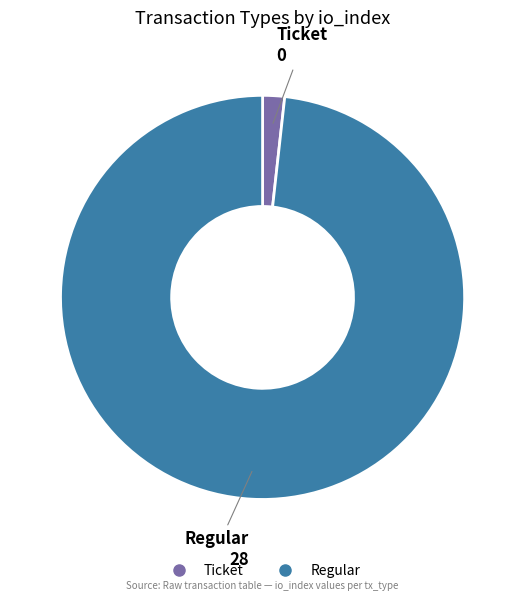

Do Ticket and Regular together represent more than half of the pie?

Yes